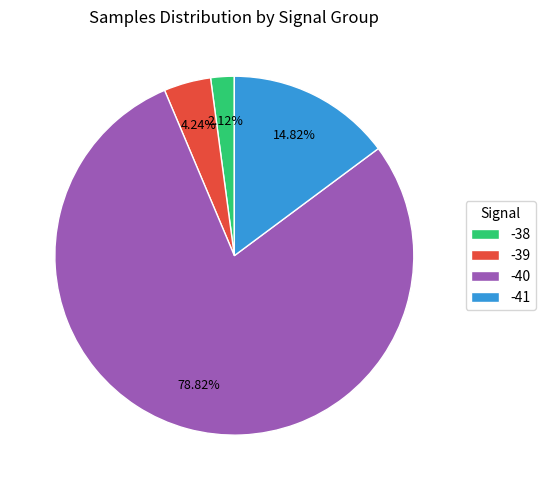

Rank the categories by value from highest to lowest.

-40, -41, -39, -38